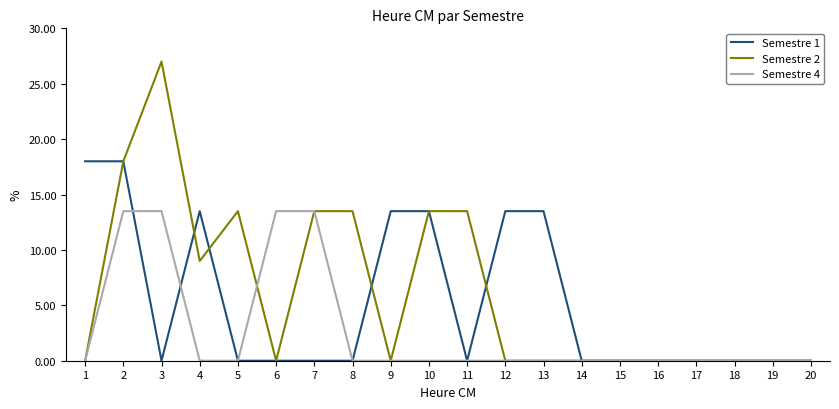

What is the sum of all Semestre 4 values?

54.0